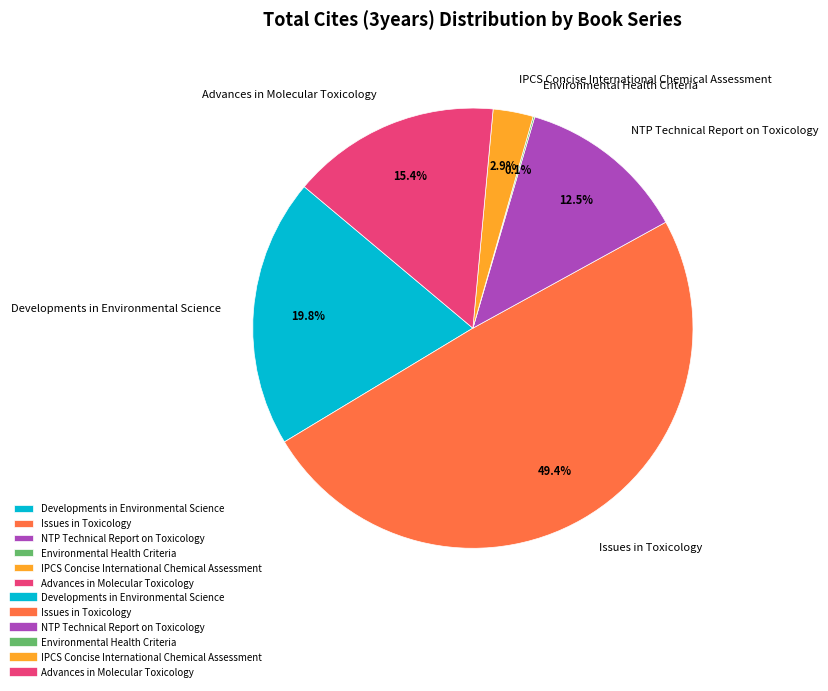

Which category has the biggest portion of the pie?

Issues in Toxicology